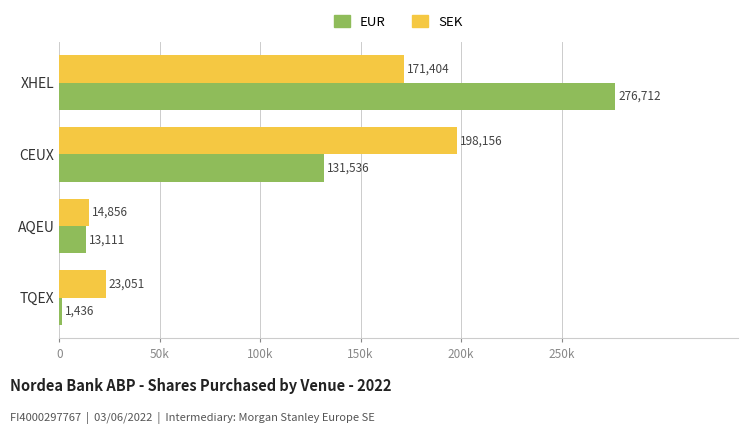

What is the minimum value shown in the chart?

1436